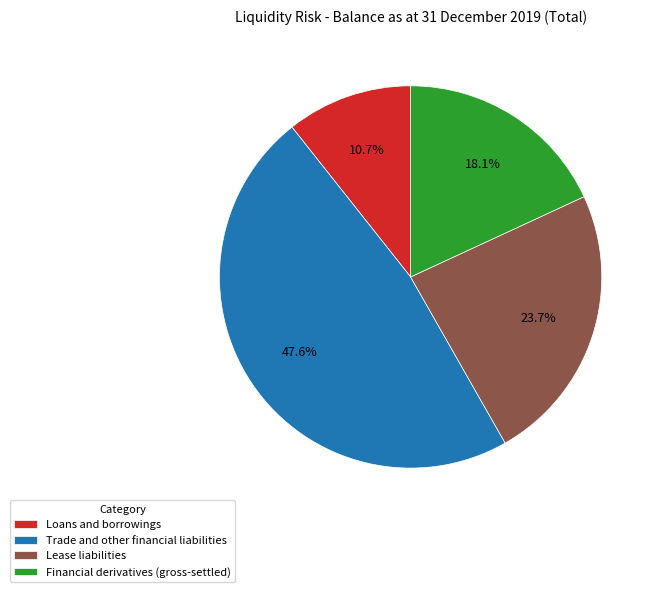

To the nearest percent, what is the average slice percentage?

25%